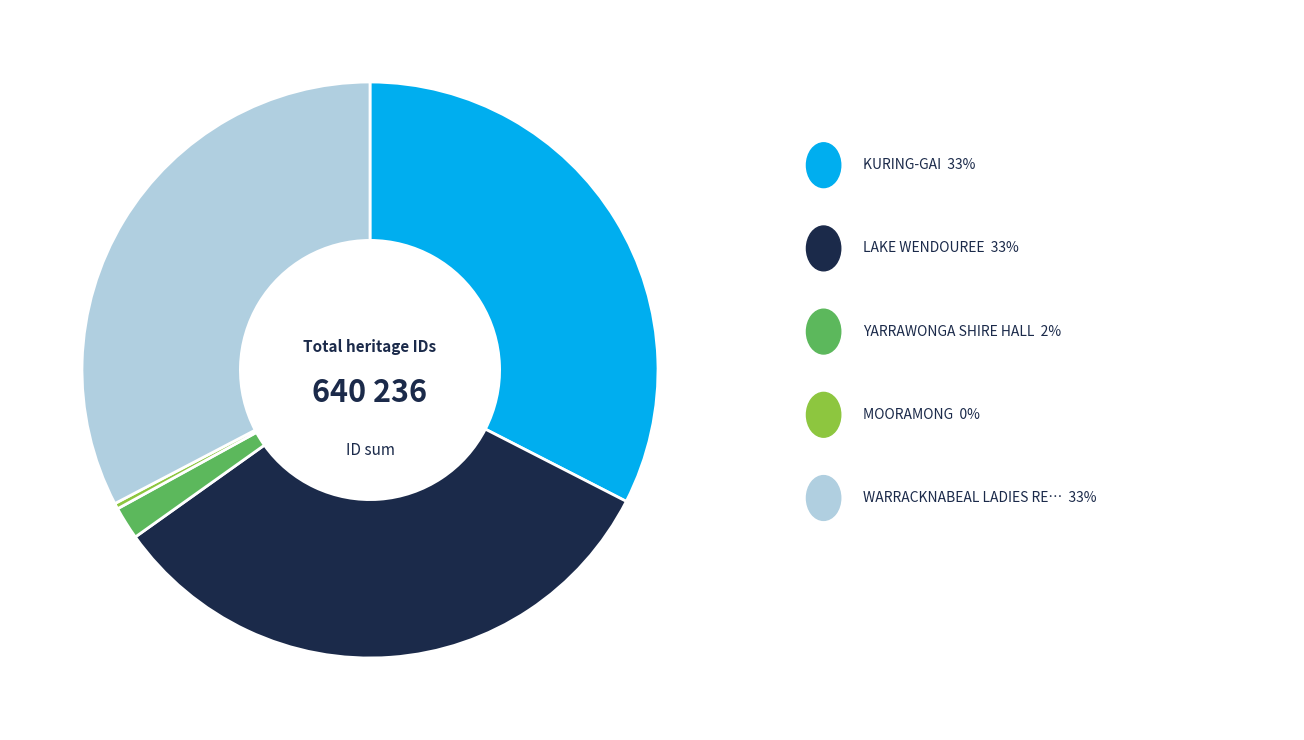

Is there a majority slice in this chart?

No